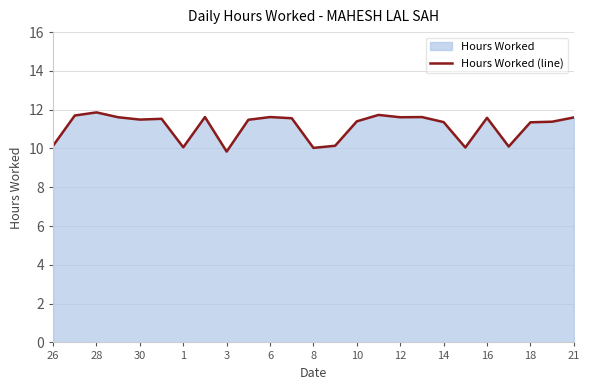

What is the sum of all values?

278.5